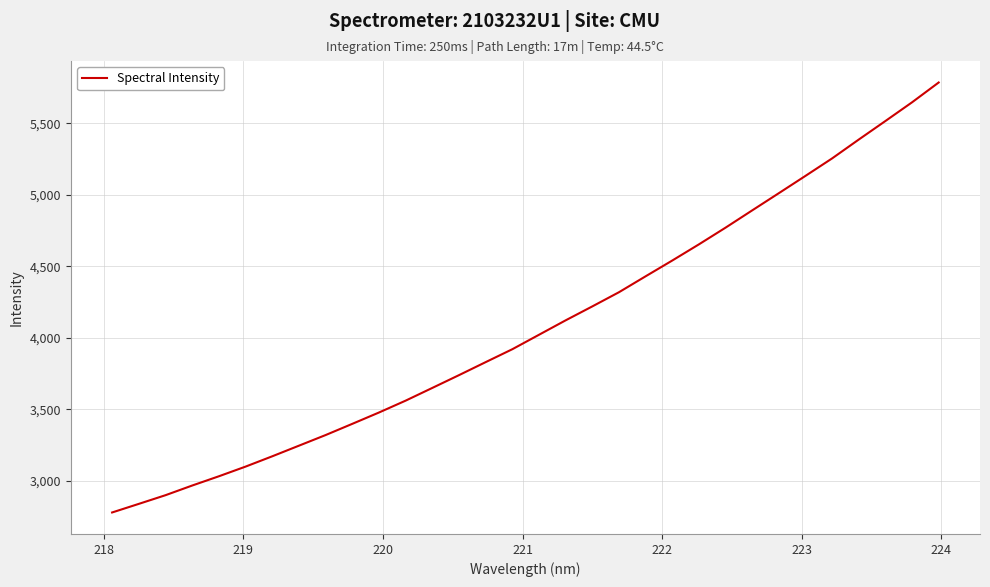

What is the difference between the maximum and minimum values?

3005.5